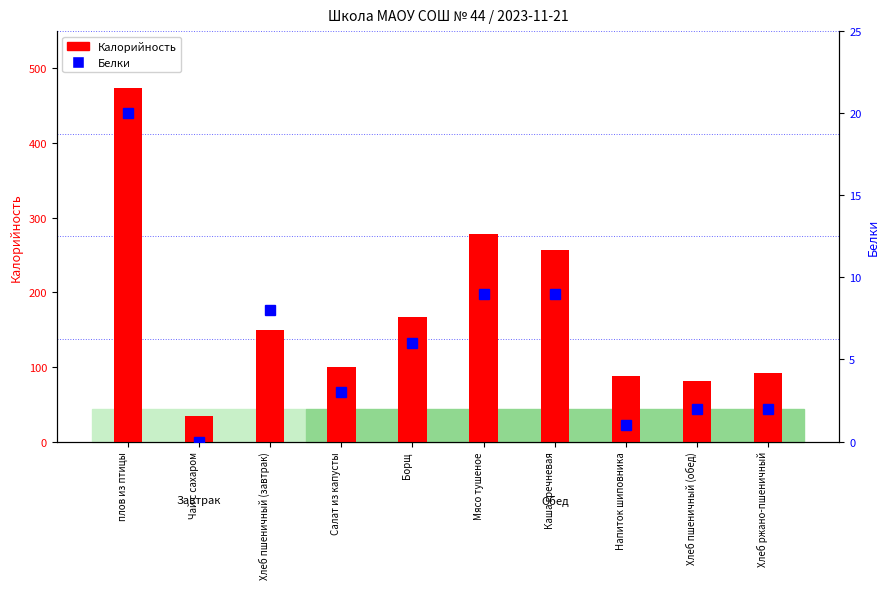

Which series has the largest range (max minus min)?

Калорийность